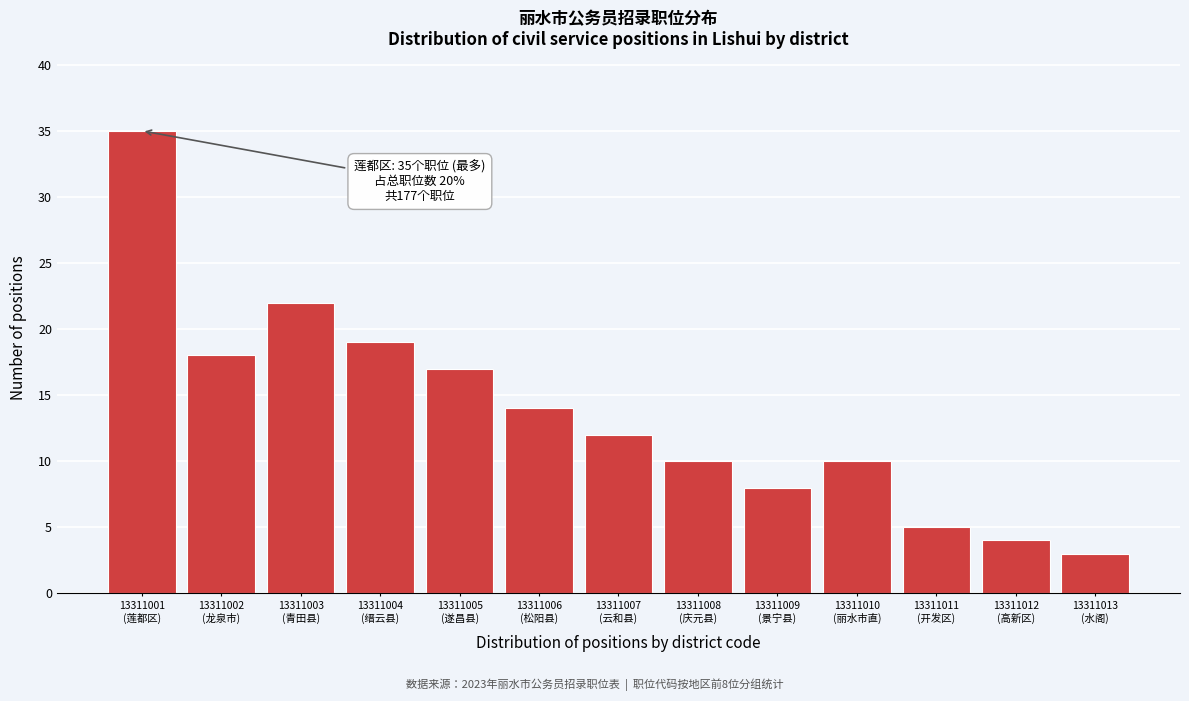

Reading left to right, list all the values displayed in this chart.

35	18	22	19	17	14	12	10	8	10	5	4	3